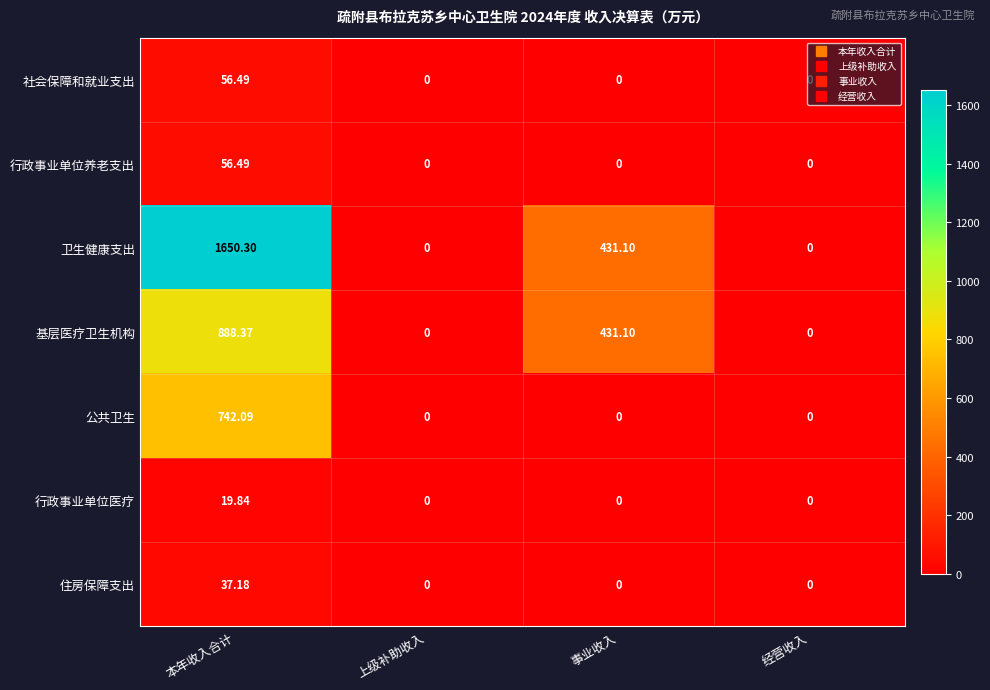

Which category has the highest value across all series?

本年收入合计